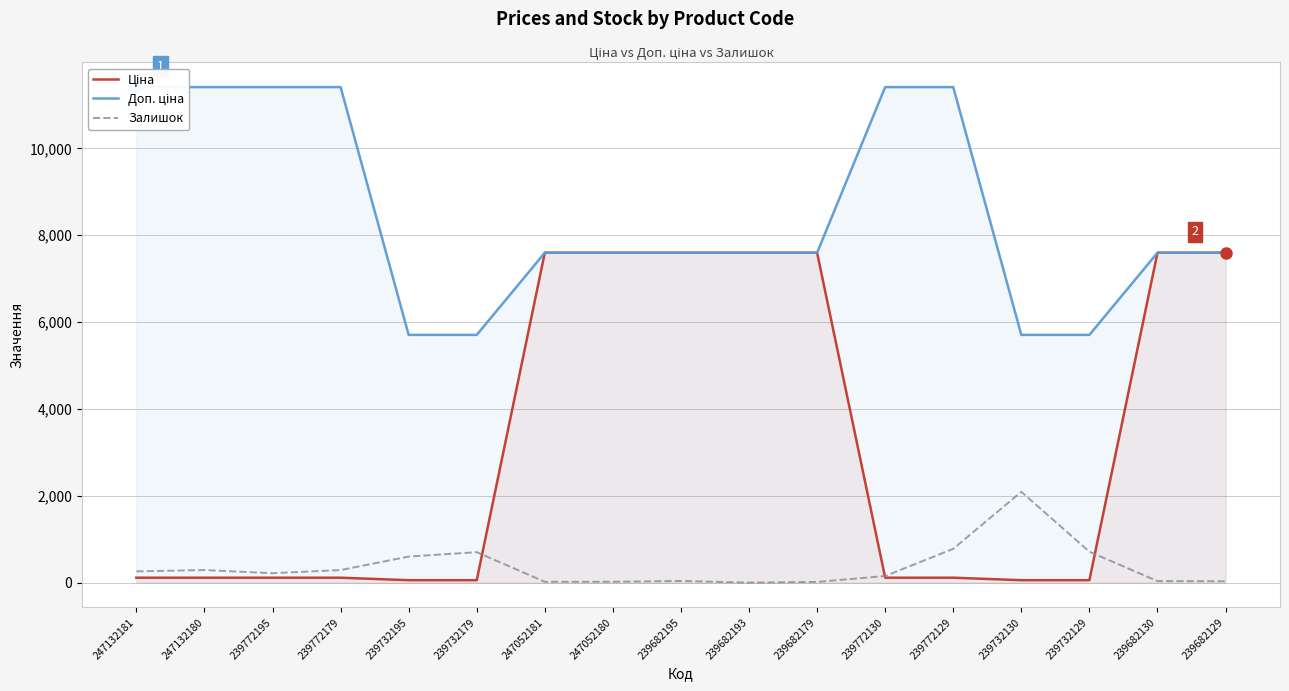

How many lines are shown in the chart?

3